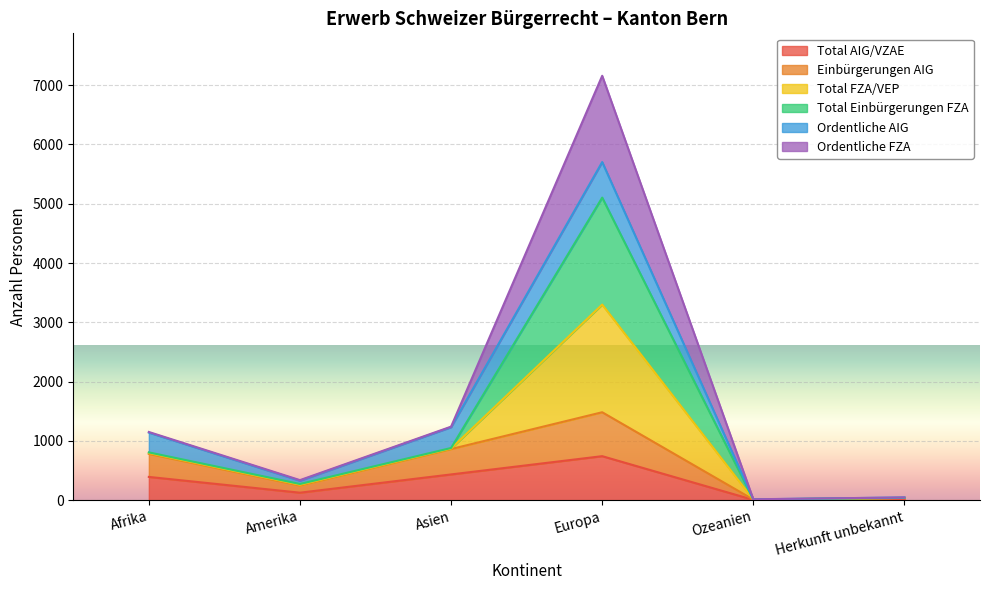

What is the label of the 2nd point from the right?

Ozeanien